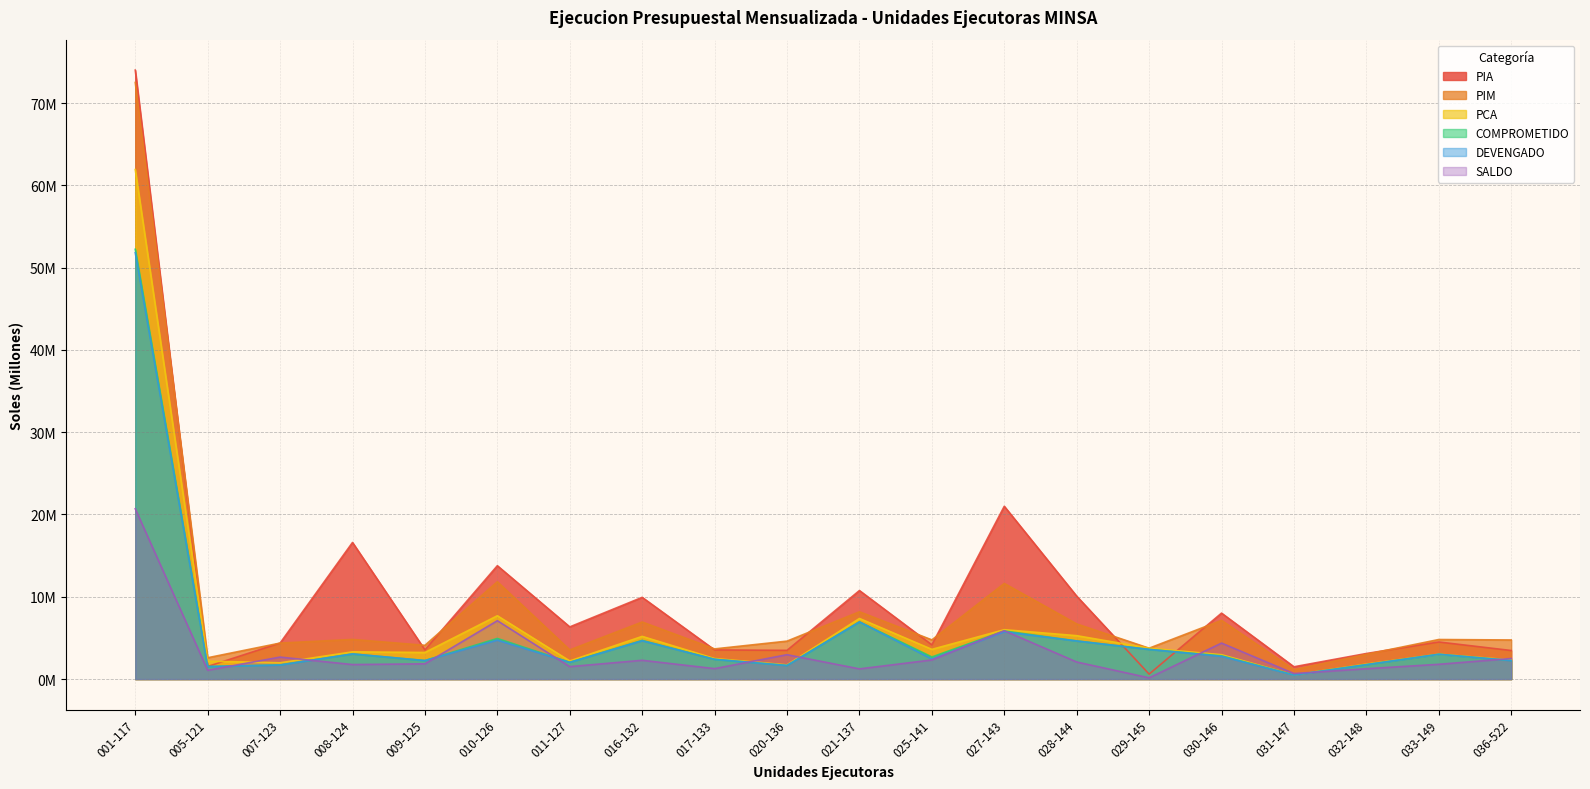

Reading left to right, list all the values displayed in this chart.

PIA: 74.0	1.5	4.4	16.6	3.5	13.8	6.3	9.9	3.5	3.5	10.8	4.2	21.0	10.1	0.6	8.0	1.5	3.1	4.5	3.5
PIM: 72.5	2.6	4.4	4.8	4.1	11.8	3.5	6.9	3.7	4.6	8.2	4.8	11.6	6.7	3.7	7.1	1.1	3.0	4.8	4.7
PCA: 61.9	2.2	2.0	3.3	3.2	7.7	2.2	5.2	2.5	1.7	7.4	3.6	6.0	5.3	3.7	3.0	0.5	1.8	3.0	2.3
COMPROMETIDO: 52.2	1.5	1.7	3.1	2.3	4.9	2.0	4.7	2.4	1.6	7.0	2.7	5.8	4.6	3.6	2.8	0.5	1.8	3.0	2.3
DEVENGADO: 51.8	1.5	1.7	3.1	2.2	4.7	2.0	4.7	2.4	1.6	6.9	2.4	5.7	4.6	3.6	2.8	0.5	1.8	3.0	2.3
SALDO: 20.7	1.1	2.7	1.8	1.9	7.1	1.5	2.3	1.3	3.0	1.2	2.3	5.9	2.1	0.1	4.4	0.7	1.3	1.8	2.5